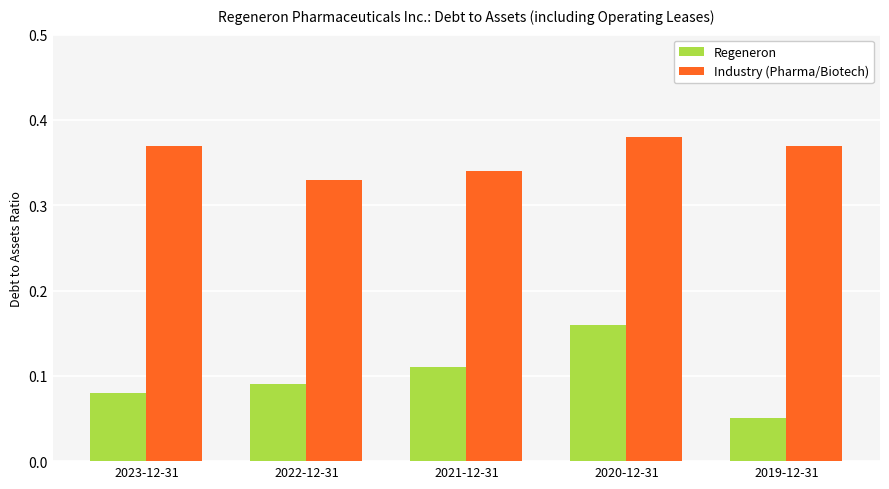

At which label does Regeneron reach its minimum?

2019-12-31